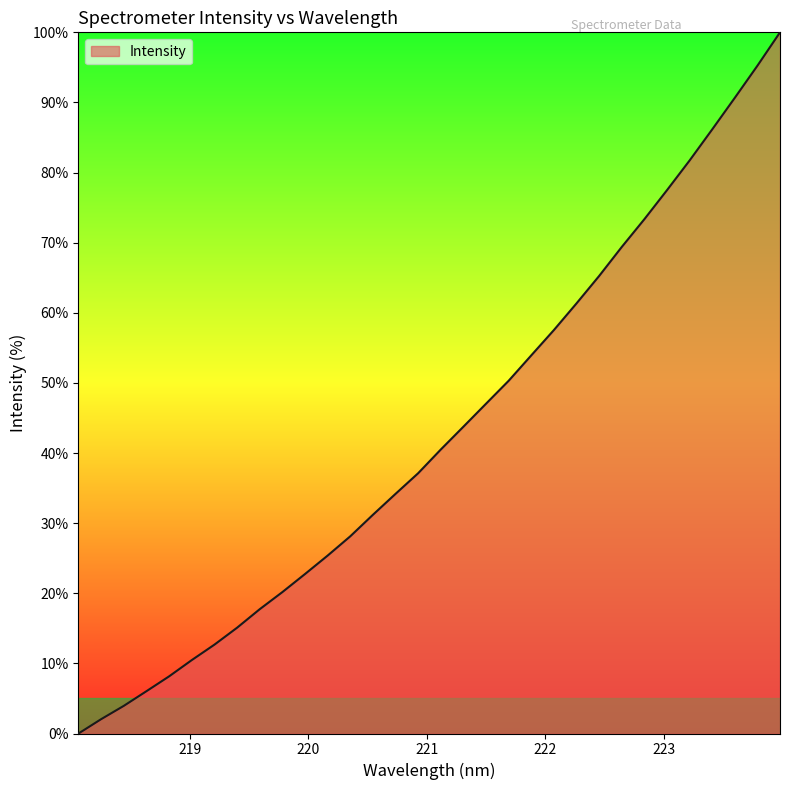

What is the difference between the maximum and minimum values?

100.0